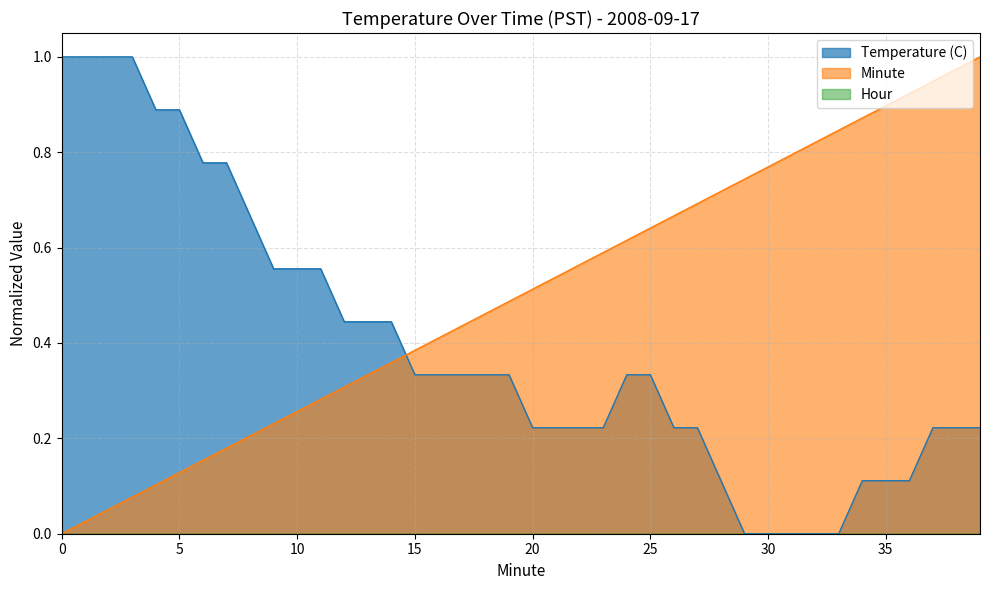

True or false: Minute and Temperature (C) cross at least once.

True